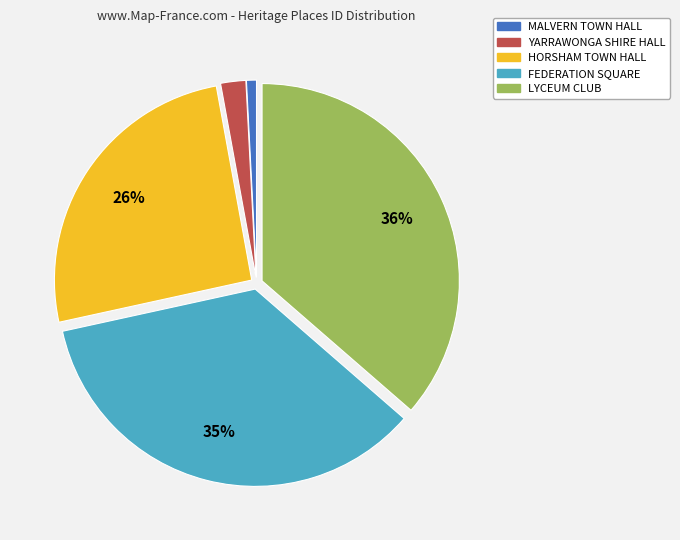

Which slice is the smallest?

MALVERN TOWN HALL